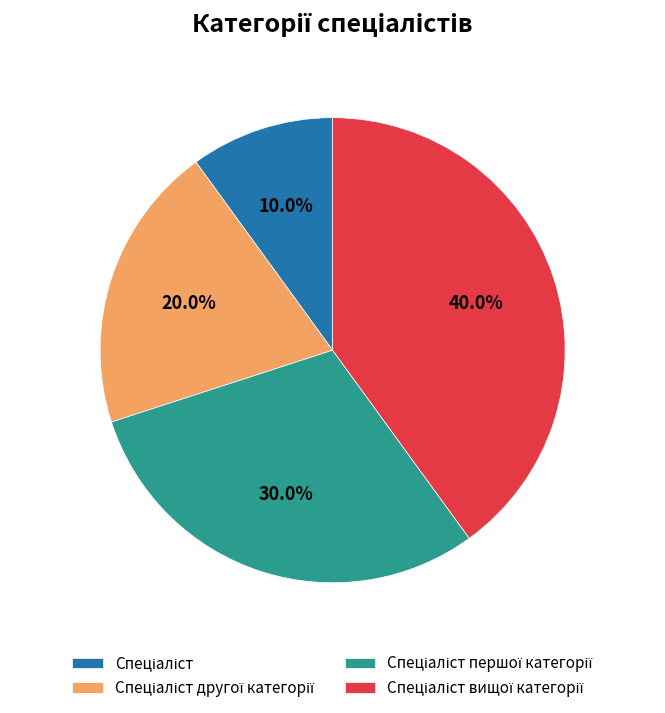

Is there any slice that represents more than half of the pie?

No